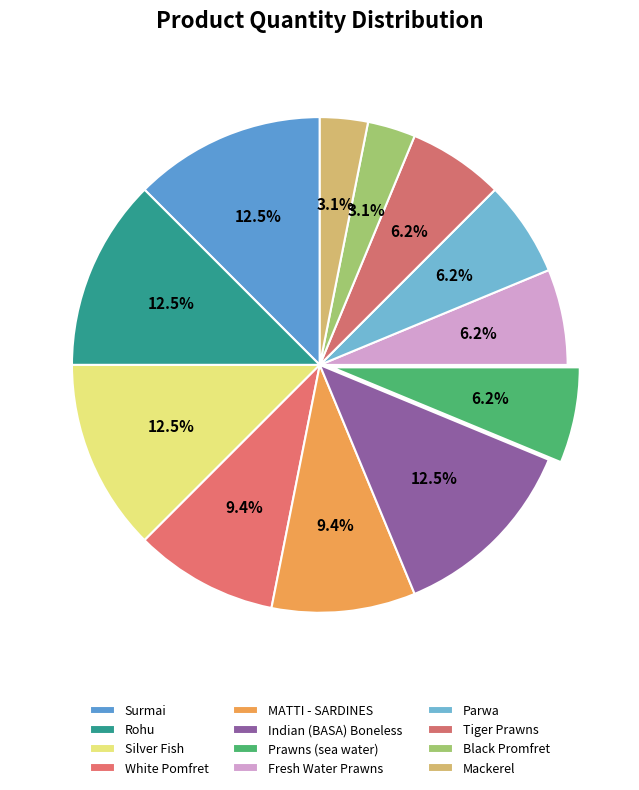

What is the ratio of the value at MATTI - SARDINES to the value at White Pomfret?

1.0